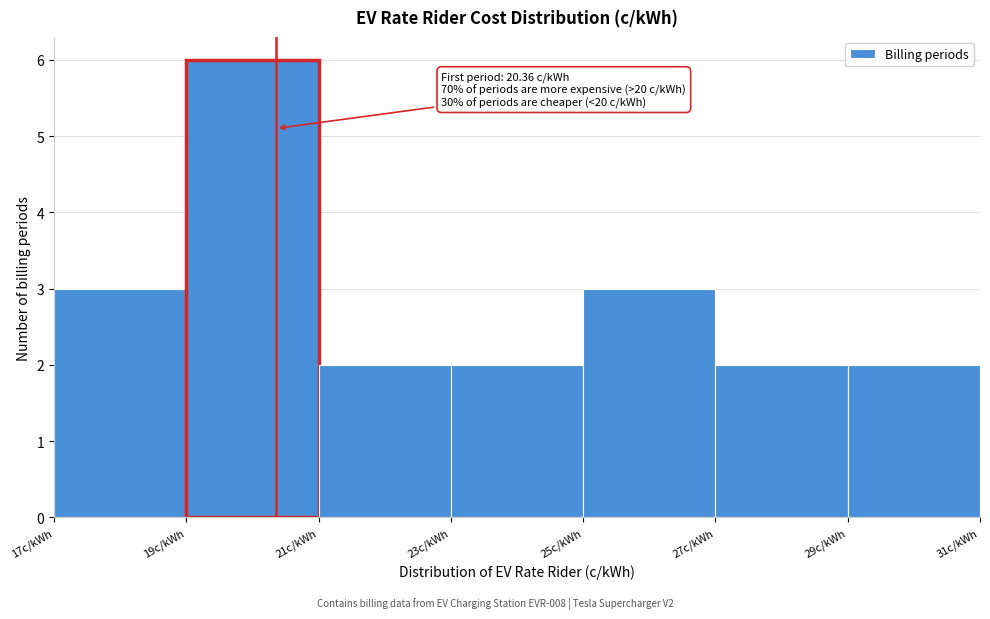

Which range on the x-axis has the tallest bar?

19 to 21